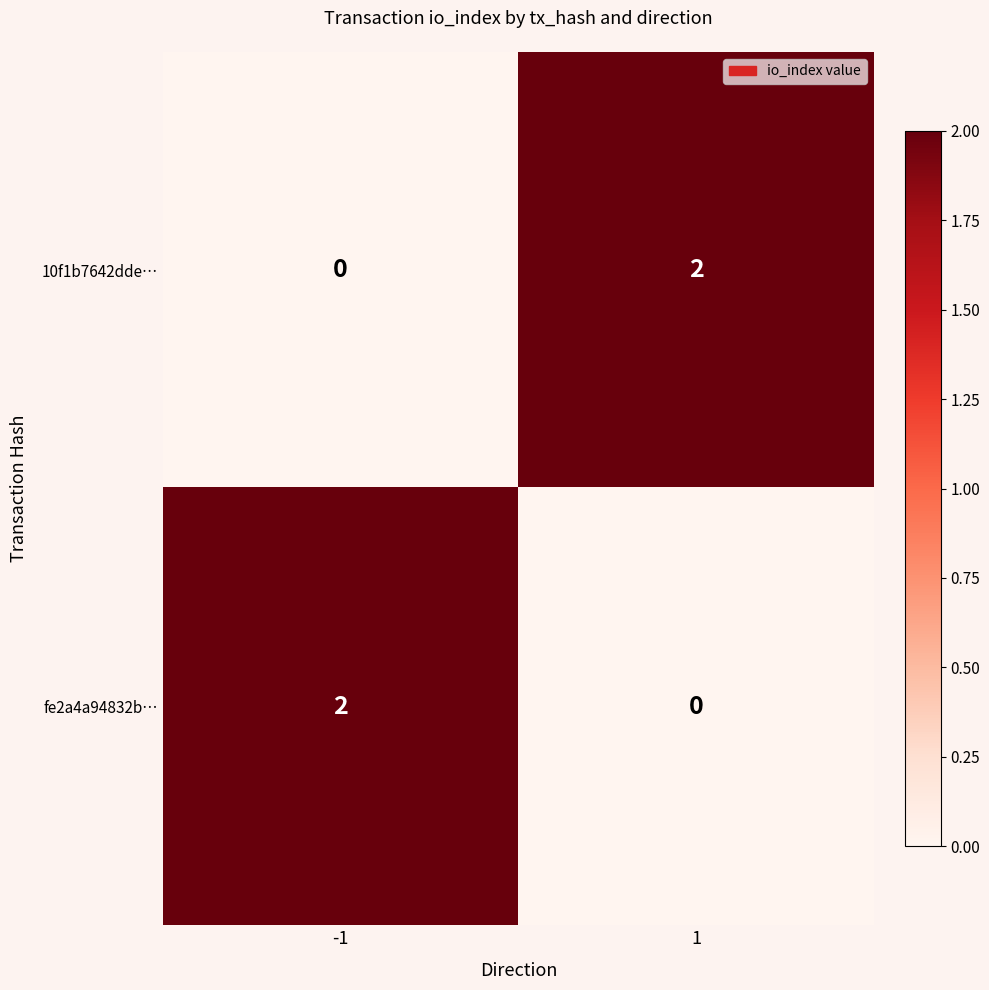

Is the value of 10f1b7642dde… at 1 greater than the value of fe2a4a94832b… at 1?

Yes